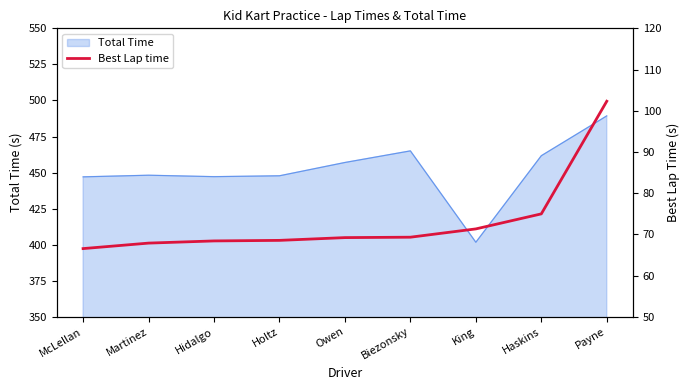

How many data points are less than 69?

4